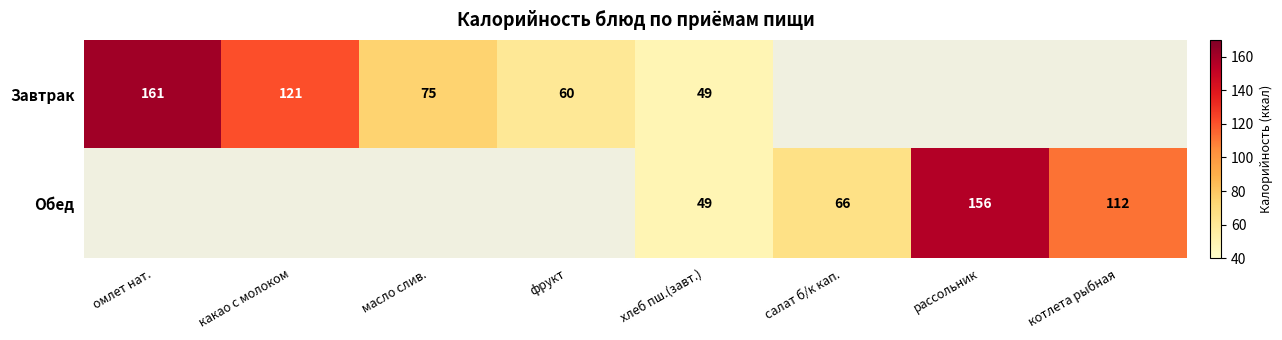

The Завтрак series shows 163 at какао с молоком. True or false?

False